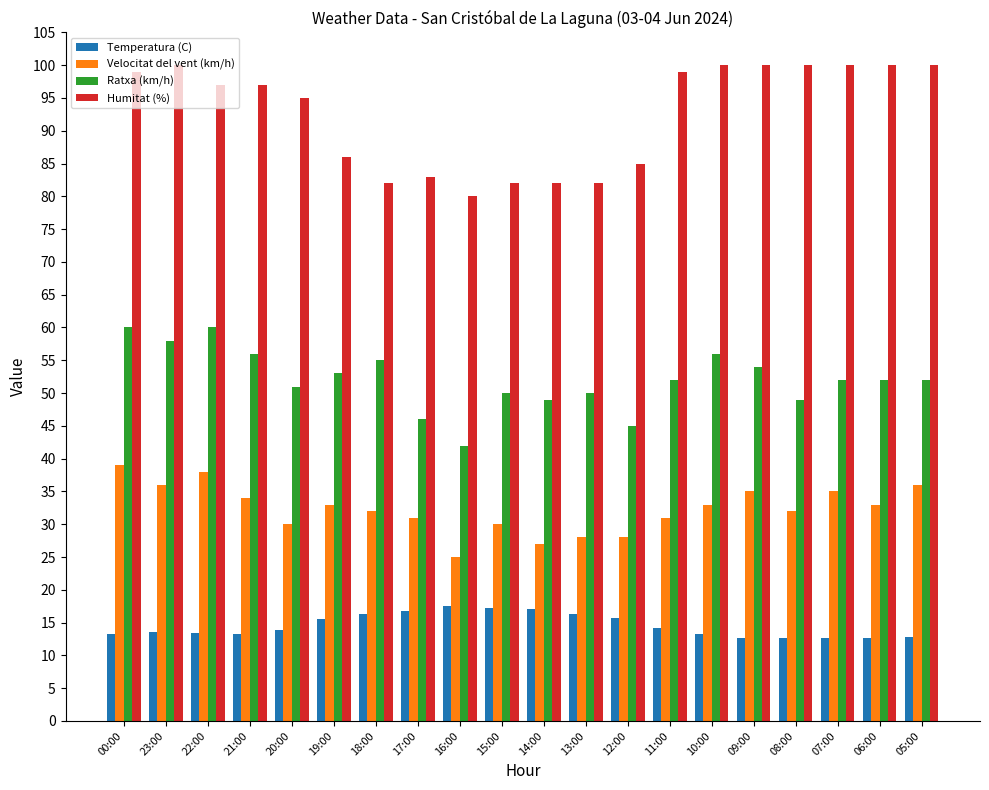

What is the minimum value shown in the chart?

12.6